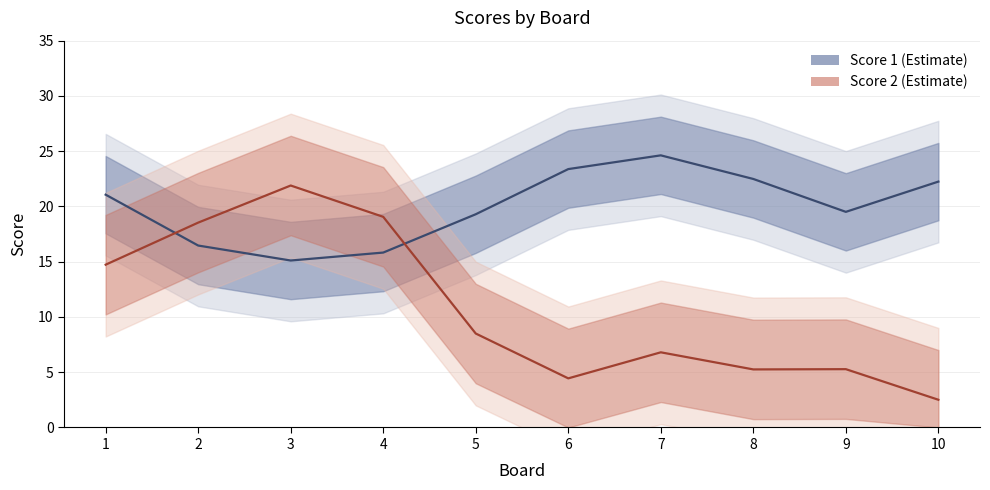

What is the value of the Score 2 point at the 3rd from the left?

21.9